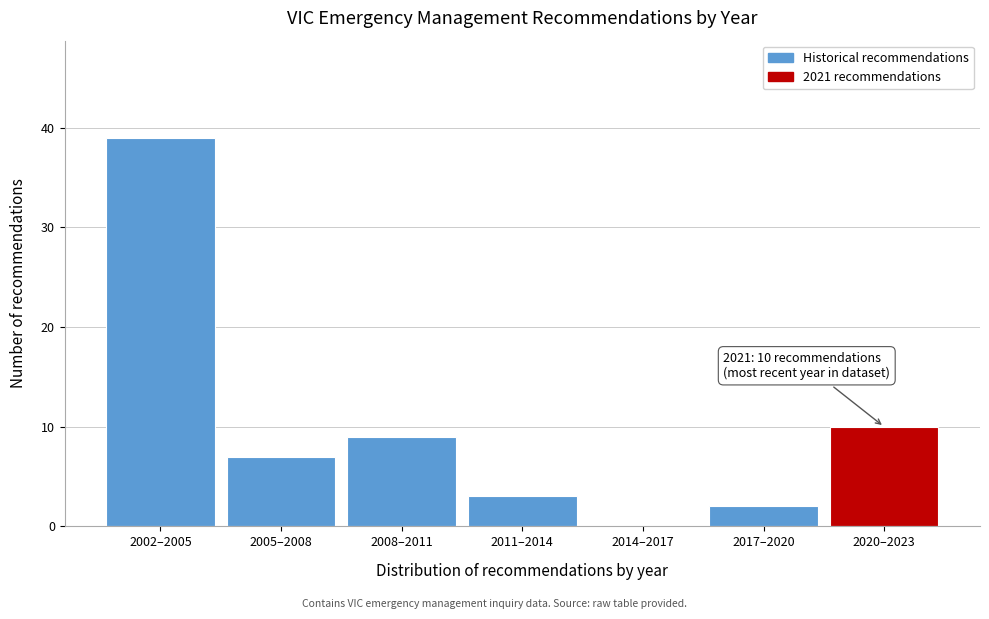

Reading left to right, list all the values displayed in this chart.

2002–2005=39	2005–2008=7	2008–2011=9	2011–2014=3	2014–2017=0	2017–2020=2	2020–2023=10